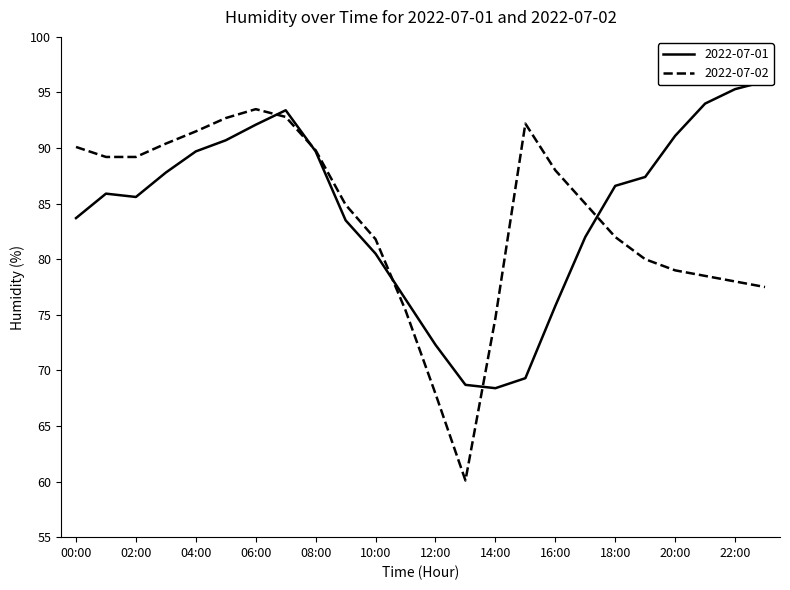

What is the smallest value displayed?

60.1